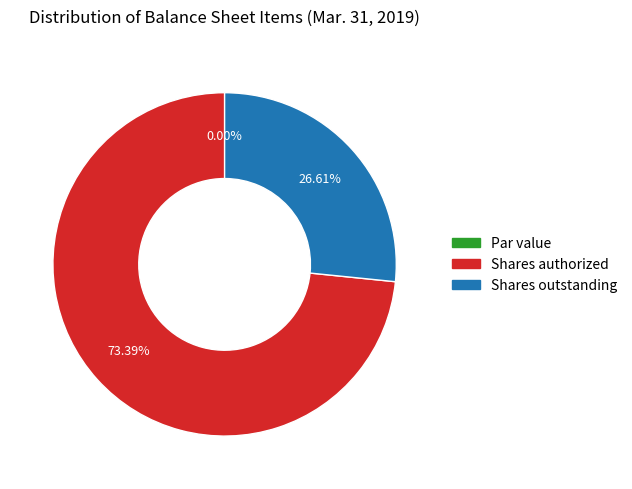

What percentage is the Common stock, shares authorized slice, to the nearest percent?

73%